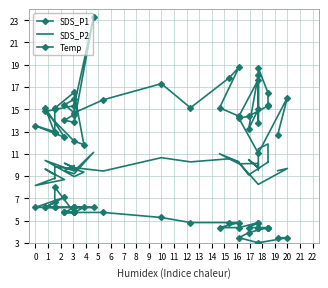

How many data points in SDS_P2 are above 9?

34